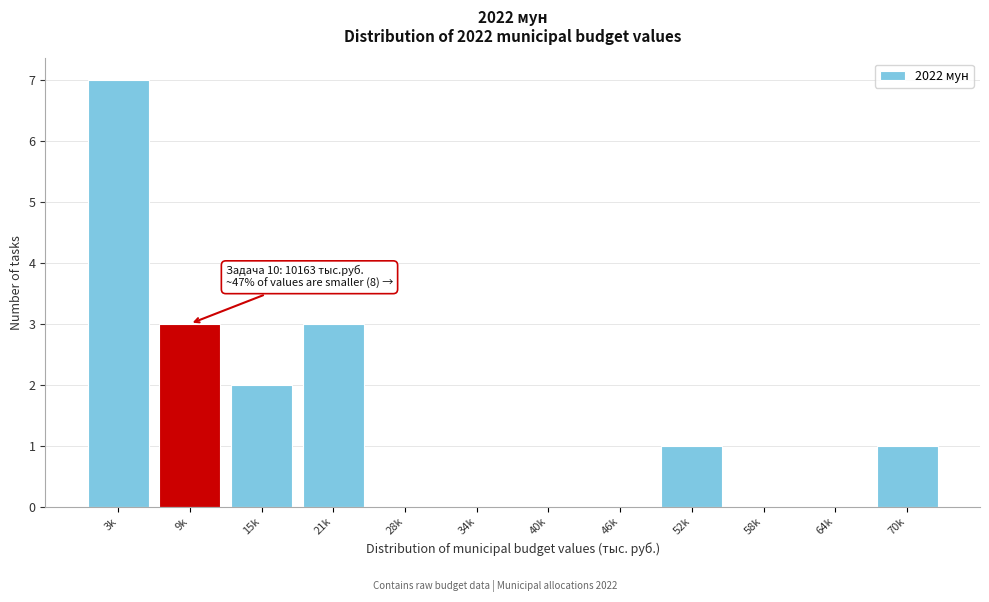

Reading left to right, what are all the values shown in this chart?

3k=7	9k=3	15k=2	21k=3	28k=0	34k=0	40k=0	46k=0	52k=1	58k=0	64k=0	70k=1